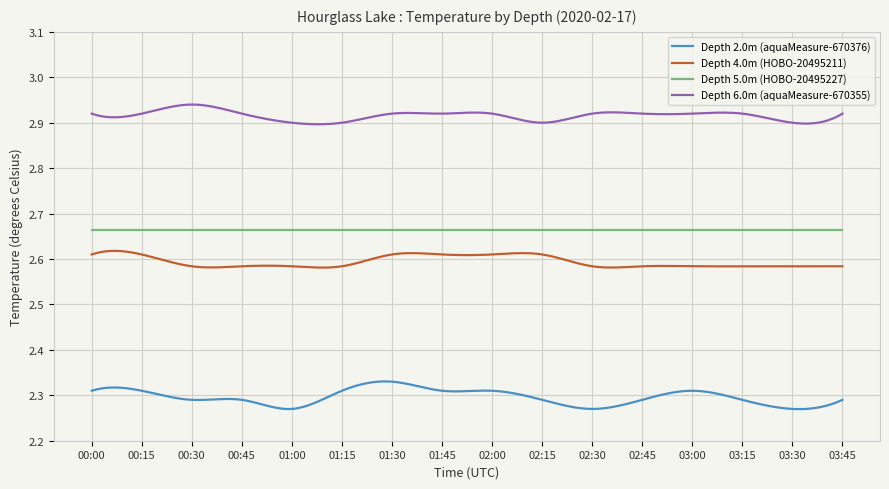

True or false: Depth 2.0m (aquaMeasure-670376) and Depth 5.0m (HOBO-20495227) intersect in this chart.

False